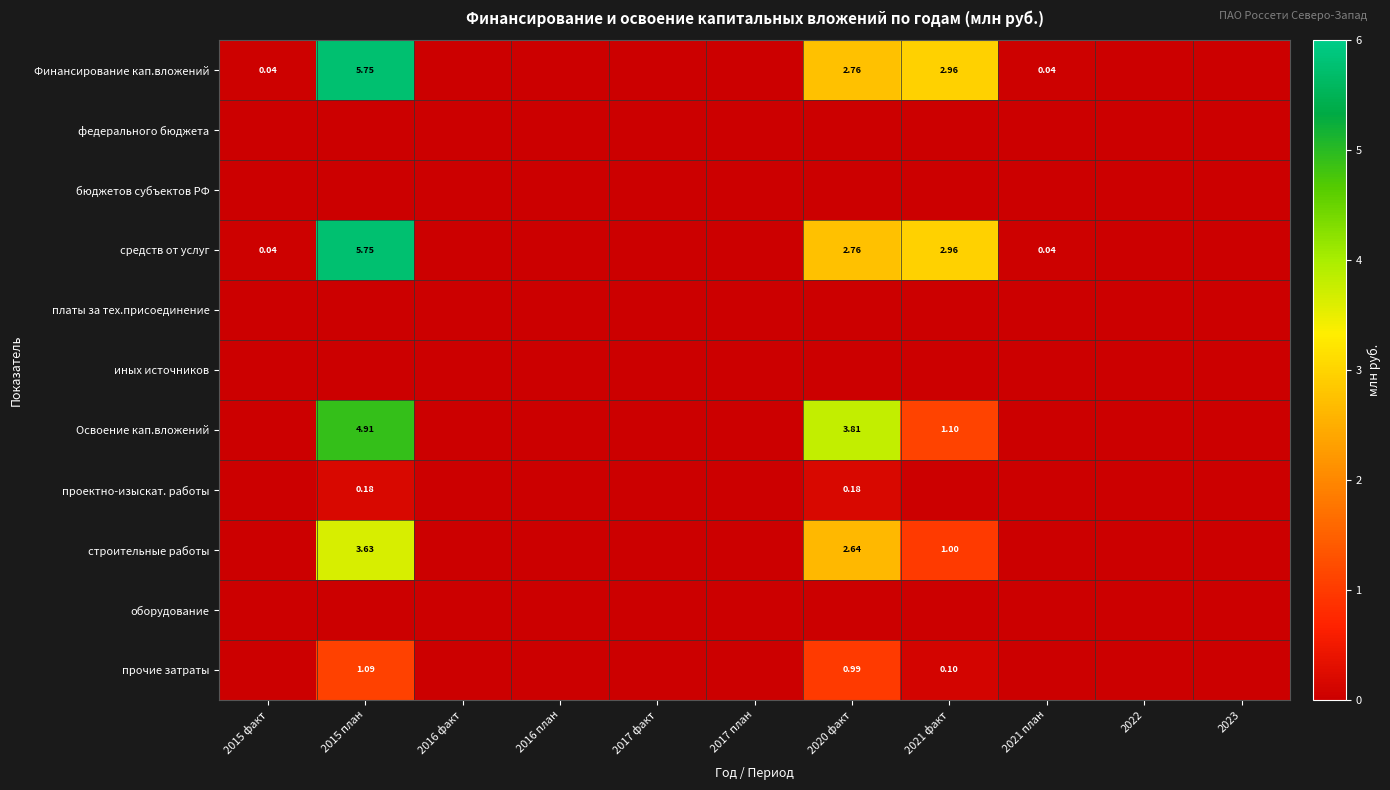

What is the maximum value shown in the chart?

5.7